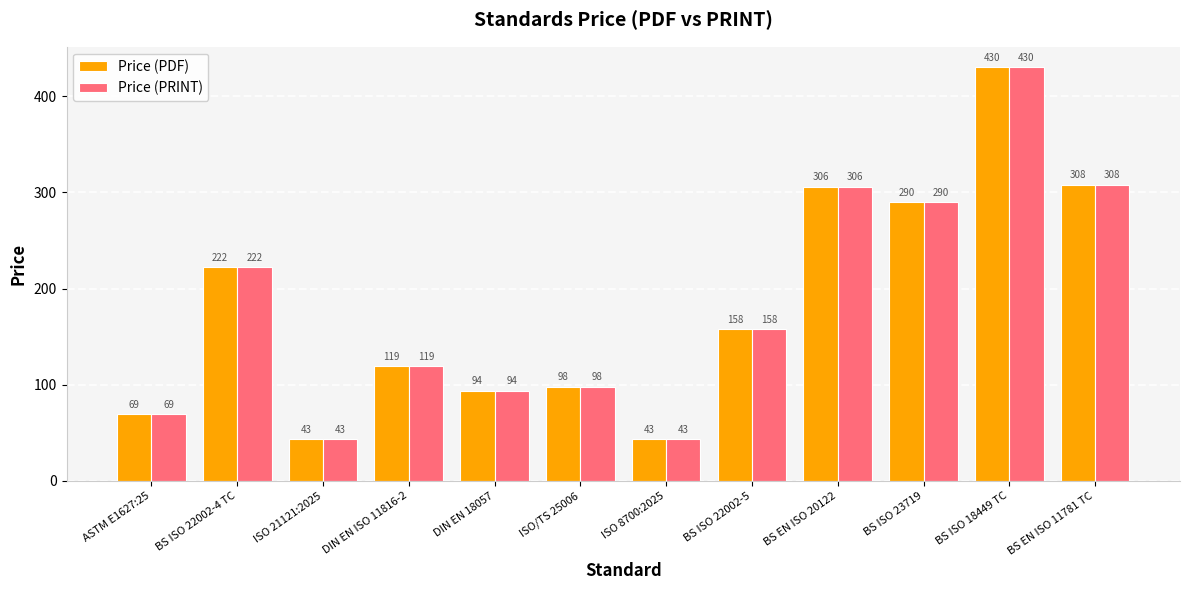

What is the total value across all series at DIN EN ISO 11816-2?

238.9